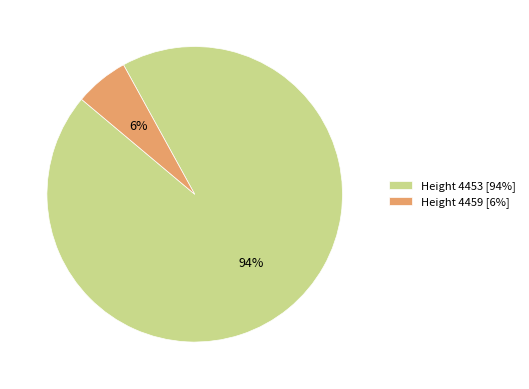

Combined, do Height 4459 [6%] and Height 4453 [94%] account for over 50%?

Yes